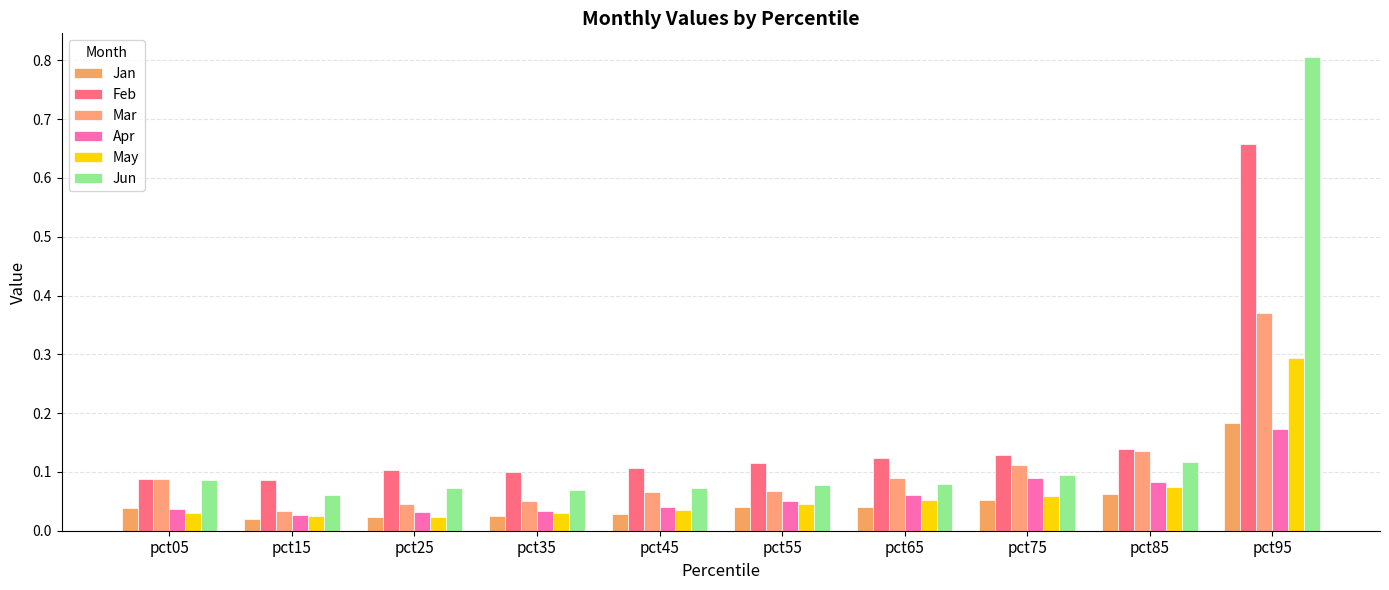

At which category is the sum across all series the highest?

pct95